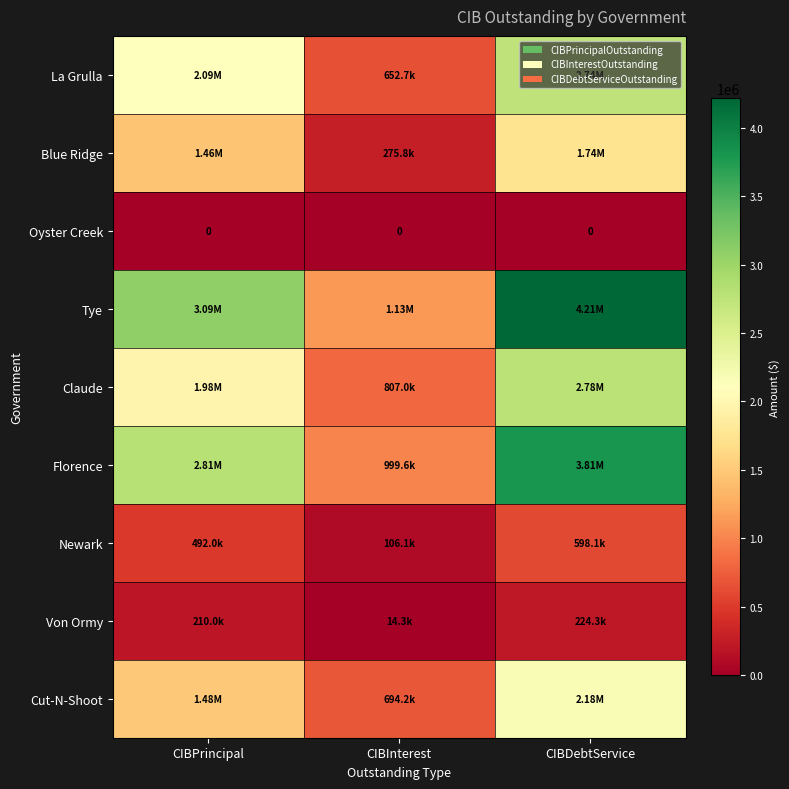

What is the average value of the Blue Ridge series?

1157187.0